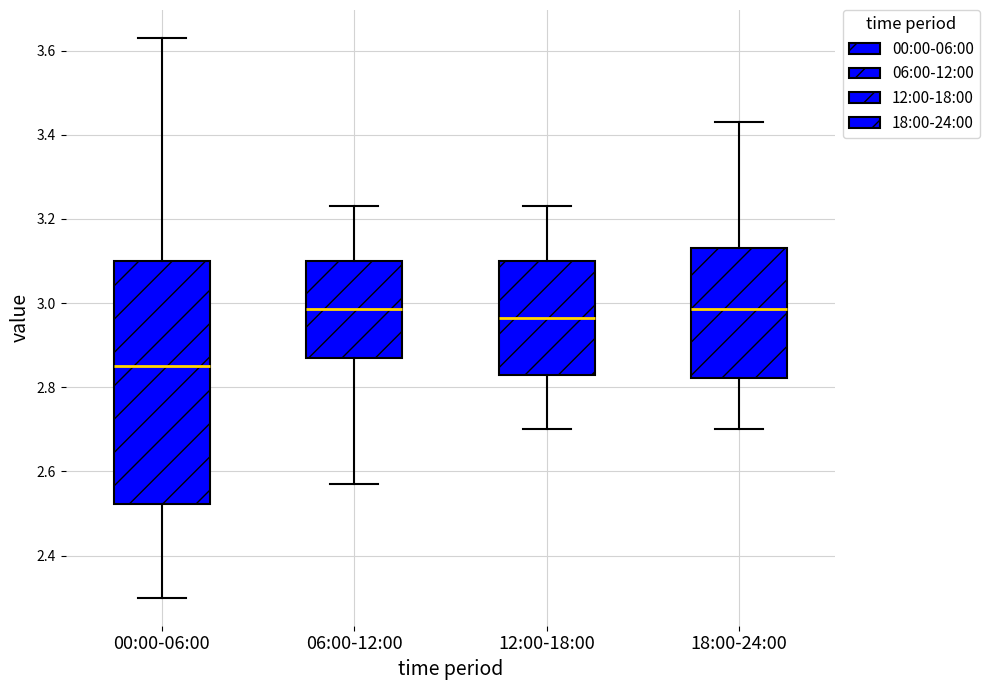

Where does the lower whisker of the box for 12:00-18:00 end on the y-axis? The values are not printed on the chart, so give them approximately, as read against the axis.

2.70